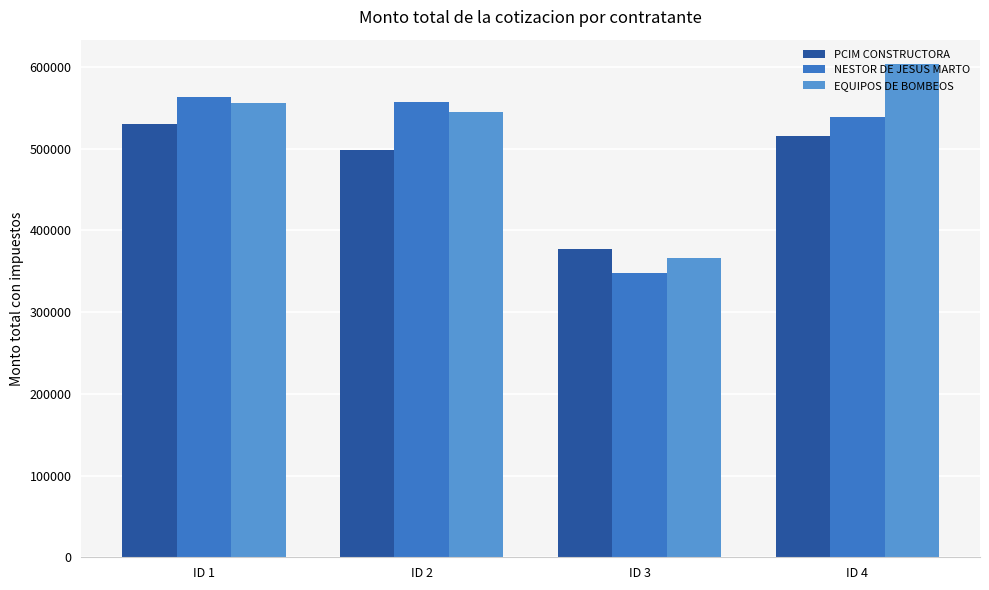

What is the difference between the maximum and minimum values in the EQUIPOS DE BOMBEOS series?

237508.9